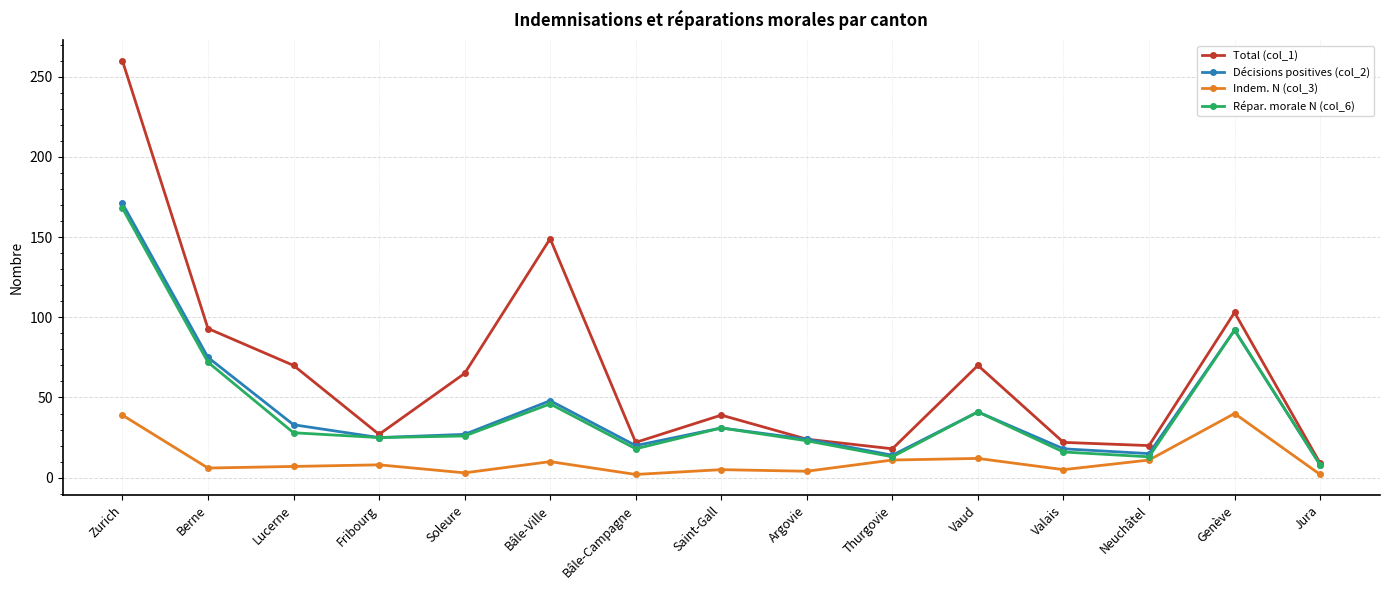

What position from the right is Zurich?

15